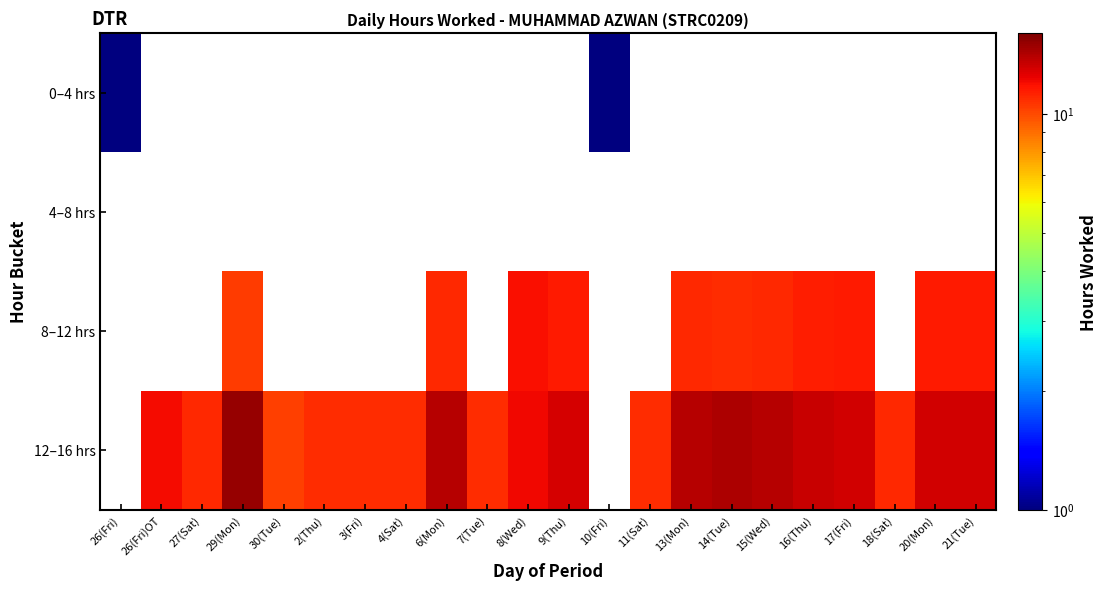

Where does the 12–16 hrs series first go above 12?

29(Mon)